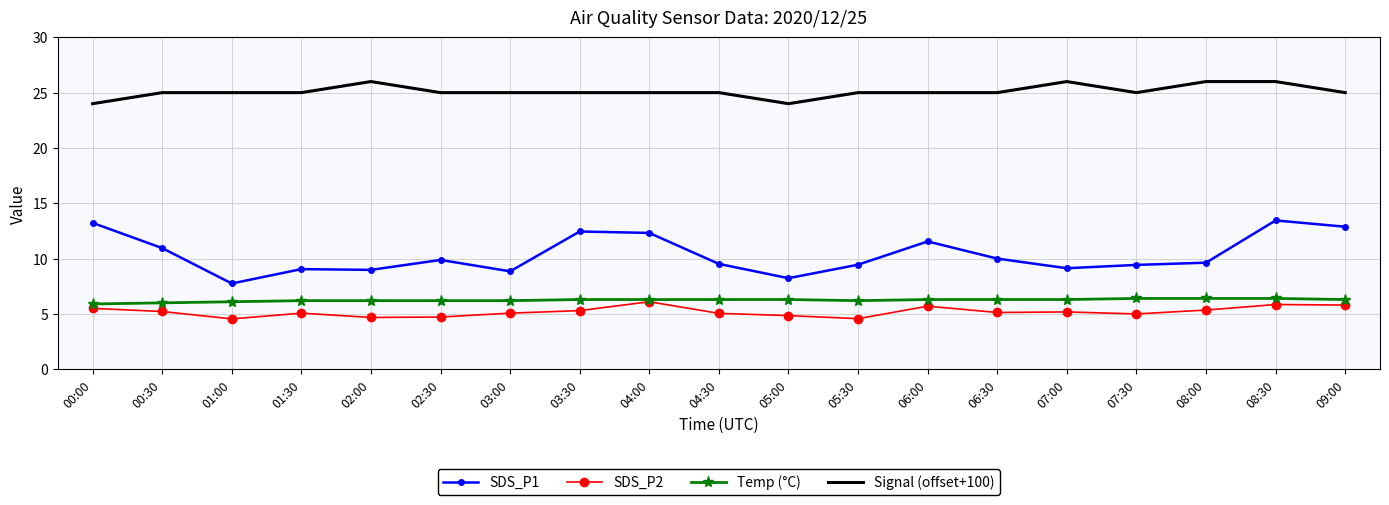

Is it true that SDS_P1 equals 17.1 at 06:30?

False